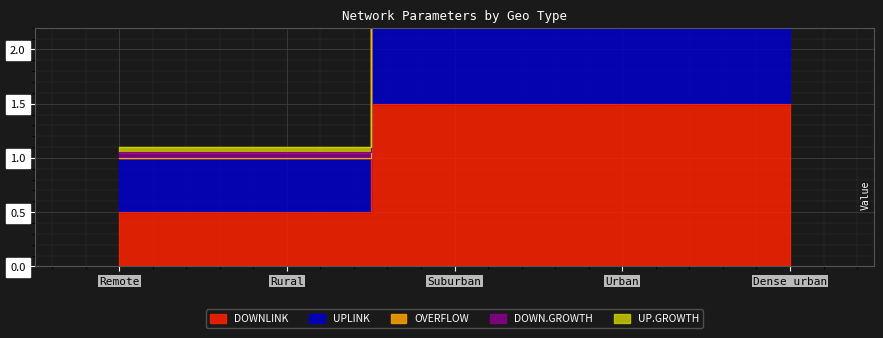

True or false: DOWNLINK has more than 2 points higher than both neighbors.

False